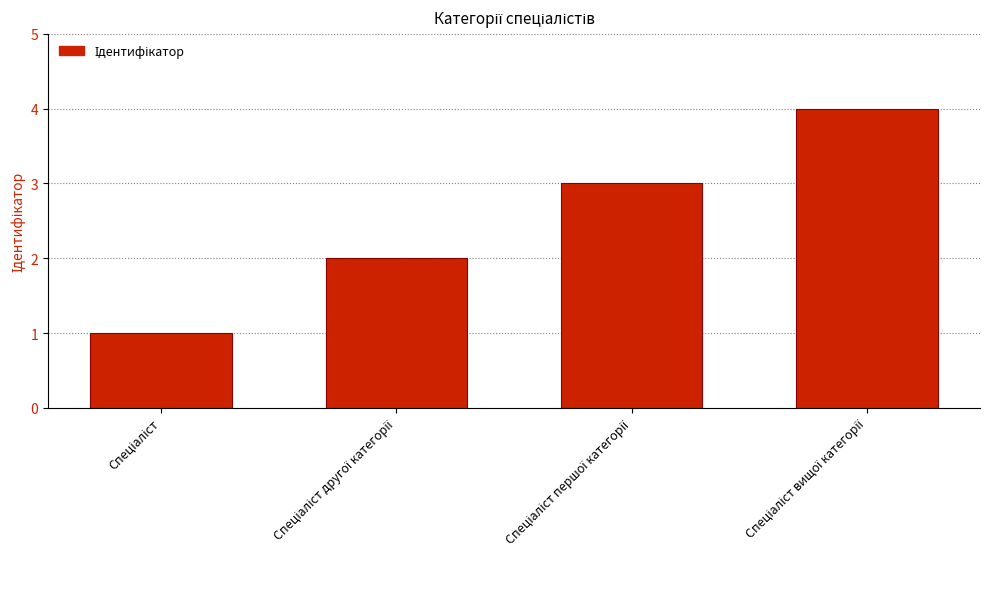

What is the sum of all values?

10